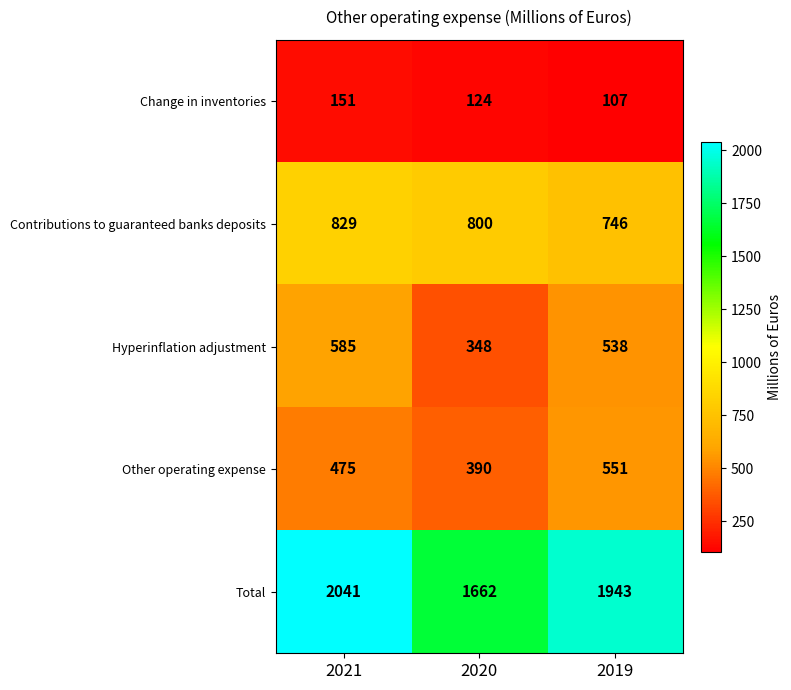

How many series are shown in this chart?

5